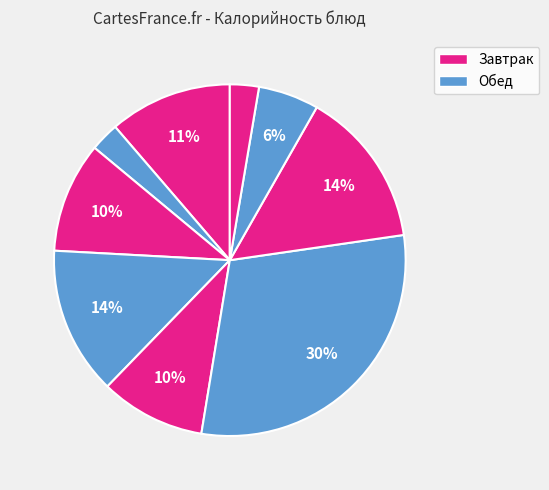

How many segments does this pie chart have?

9